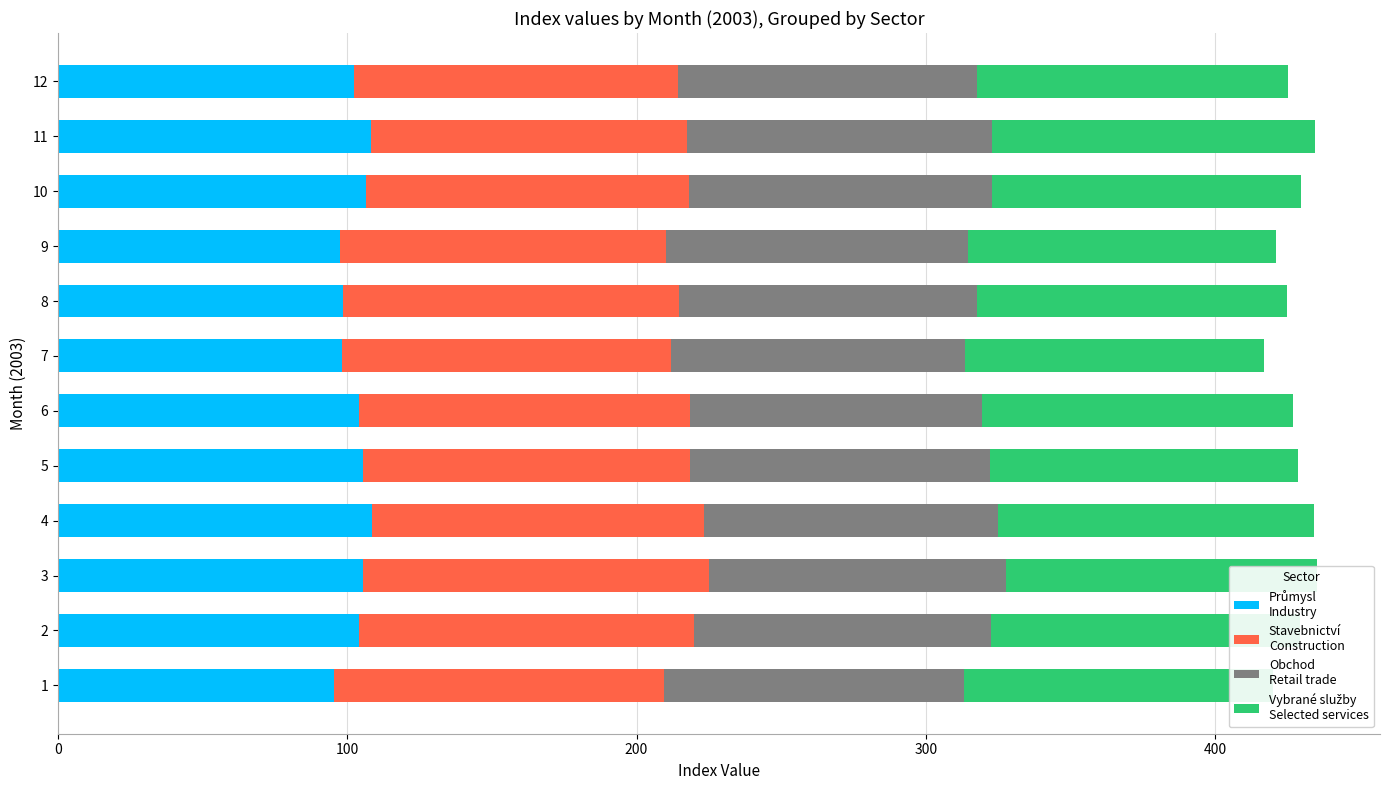

What is the total value across all series at 2?

429.4